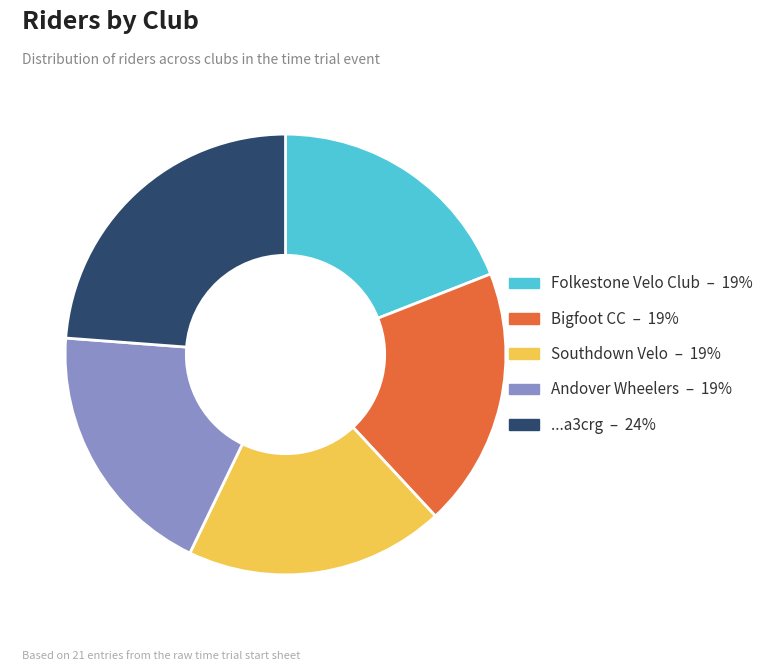

How many slices are in this pie chart?

5